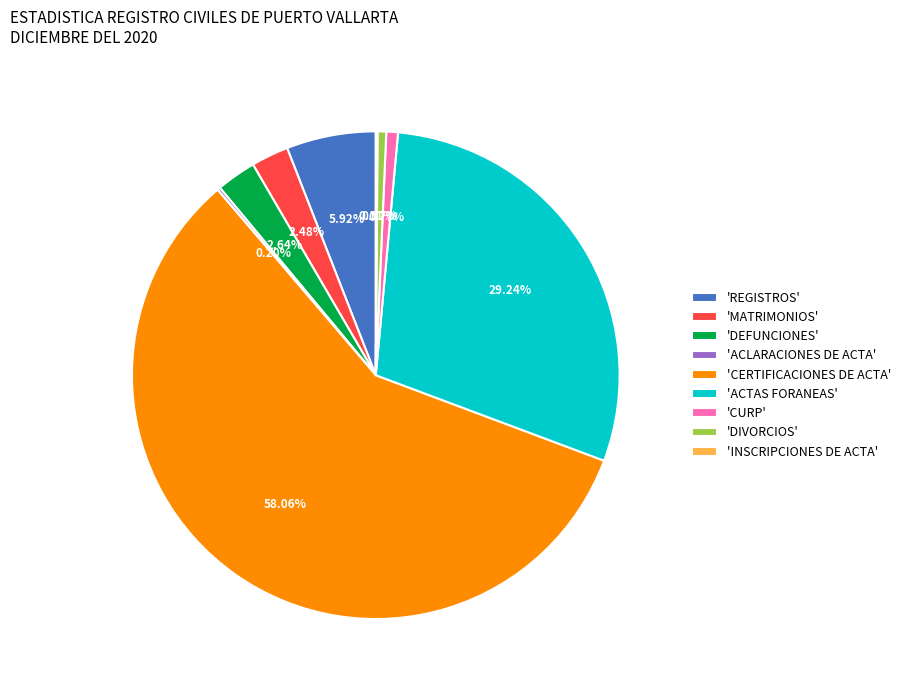

Is there a majority slice in this chart?

Yes